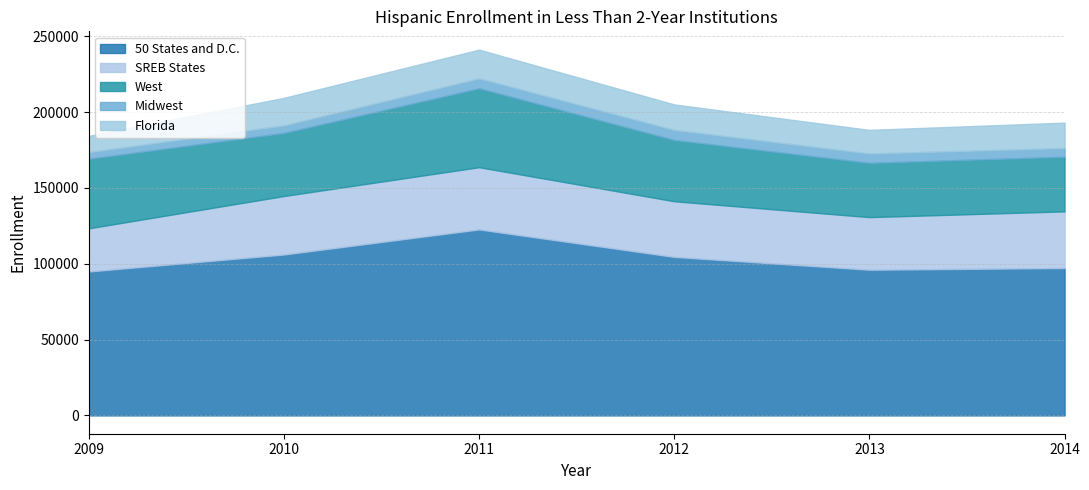

What is the total value across all series at 2013?

188296